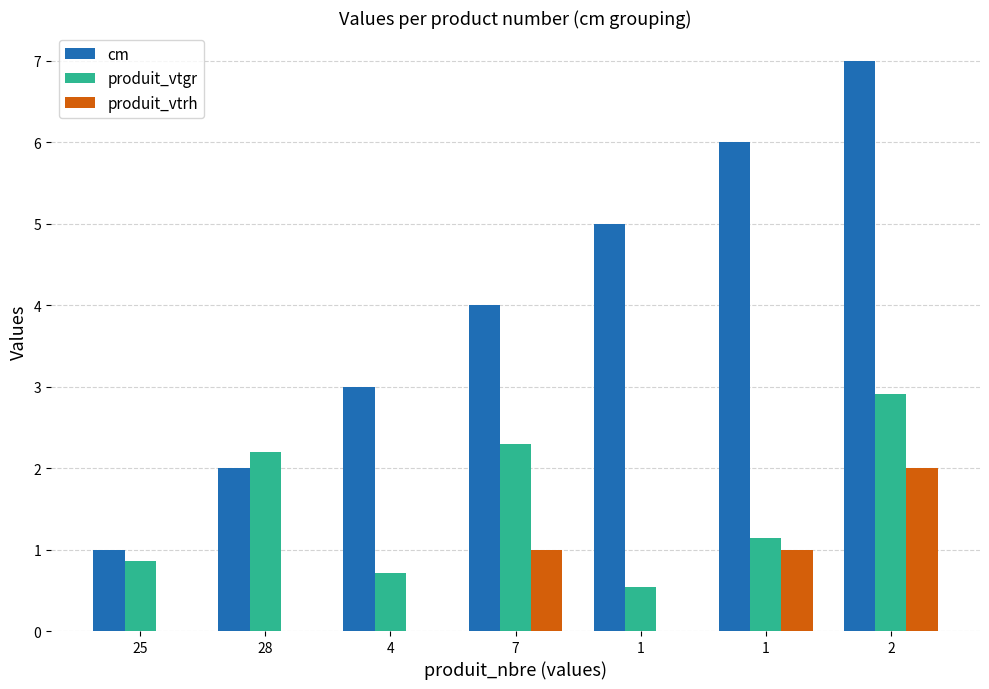

True or false: produit_vtrh has a value of 0.3 at 7.

False